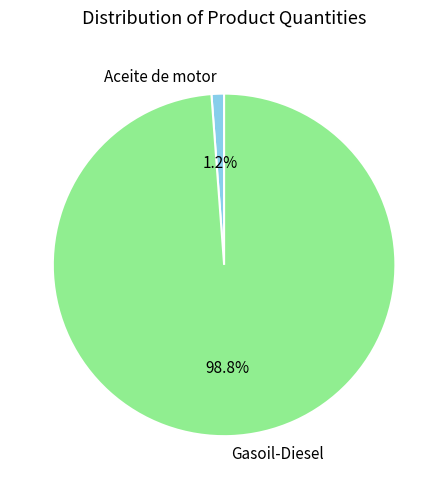

Rank the categories by value from highest to lowest.

Gasoil-Diesel, Aceite de motor